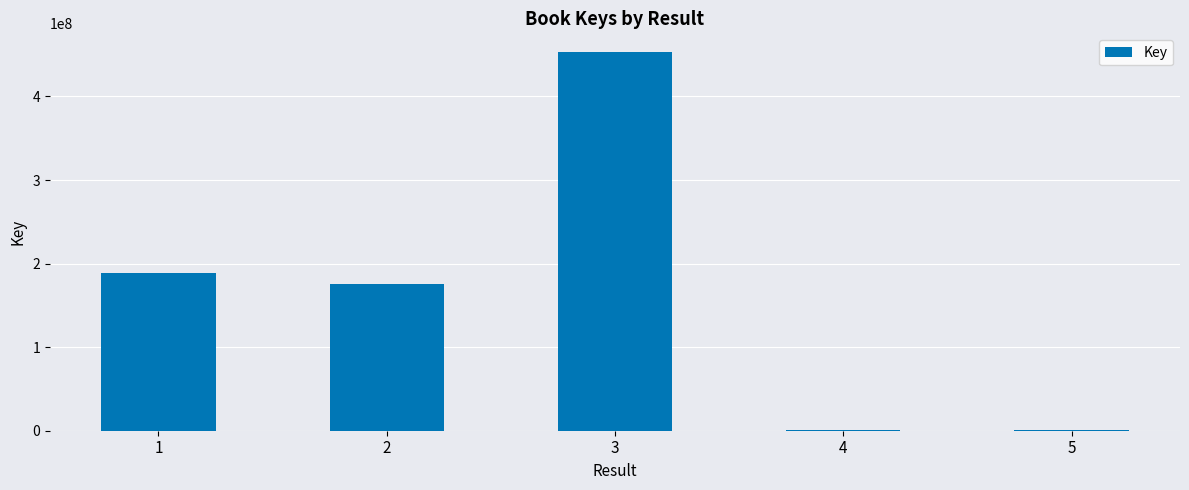

What is the sum of all values?

818730185